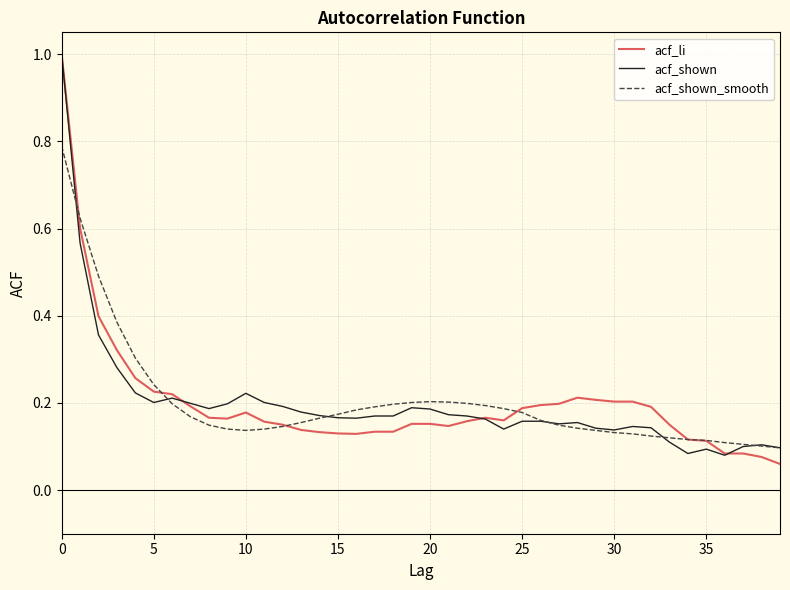

What are all the series names shown in the legend?

acf_li, acf_shown, acf_shown_smooth